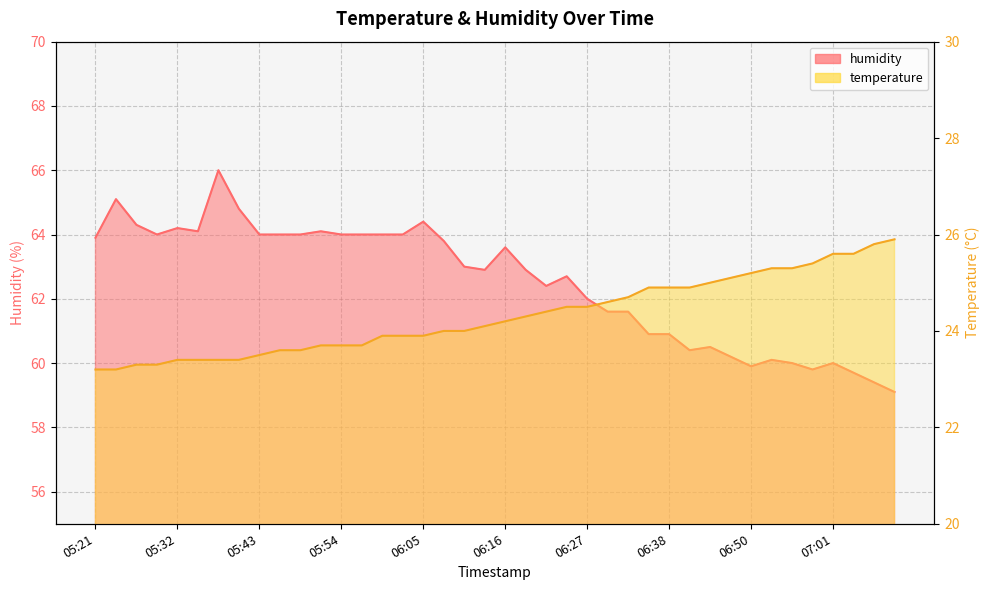

Rank the series at 05:21 from highest to lowest value.

humidity, temperature